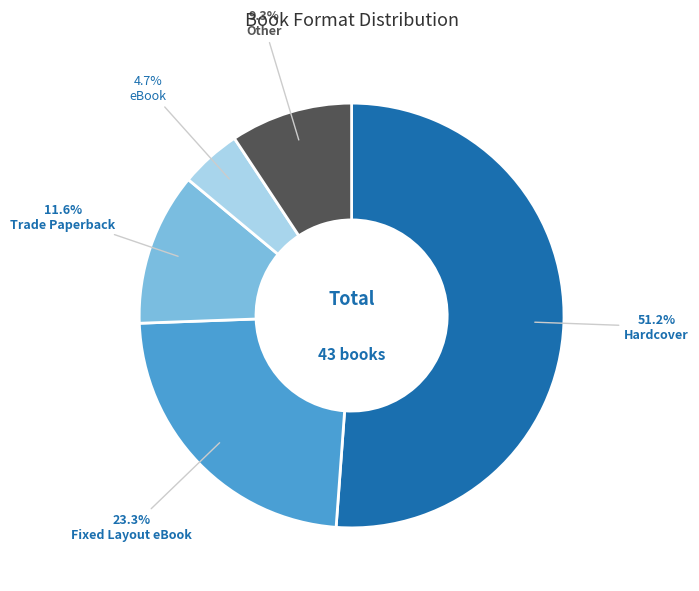

How many segments does this pie chart have?

5